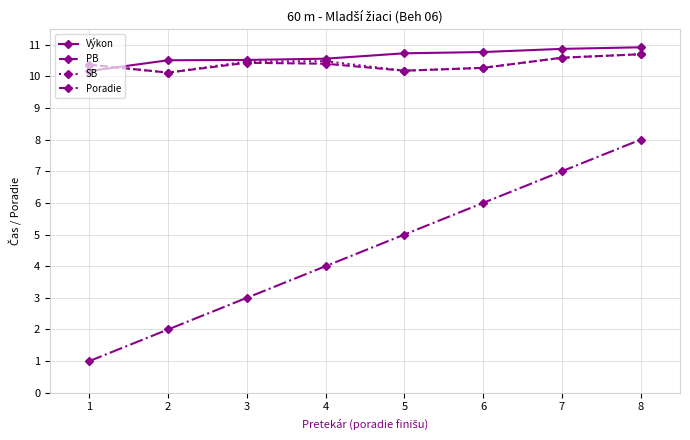

List the labels in order of Poradie value, smallest first.

1, 2, 3, 4, 5, 6, 7, 8